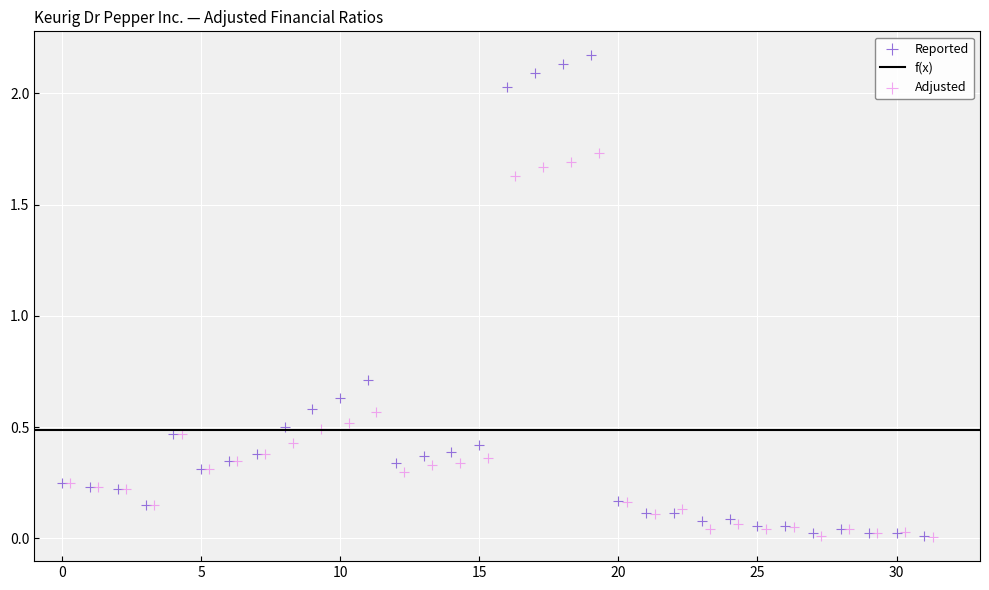

Which series has the largest Y range (max minus min)?

Reported